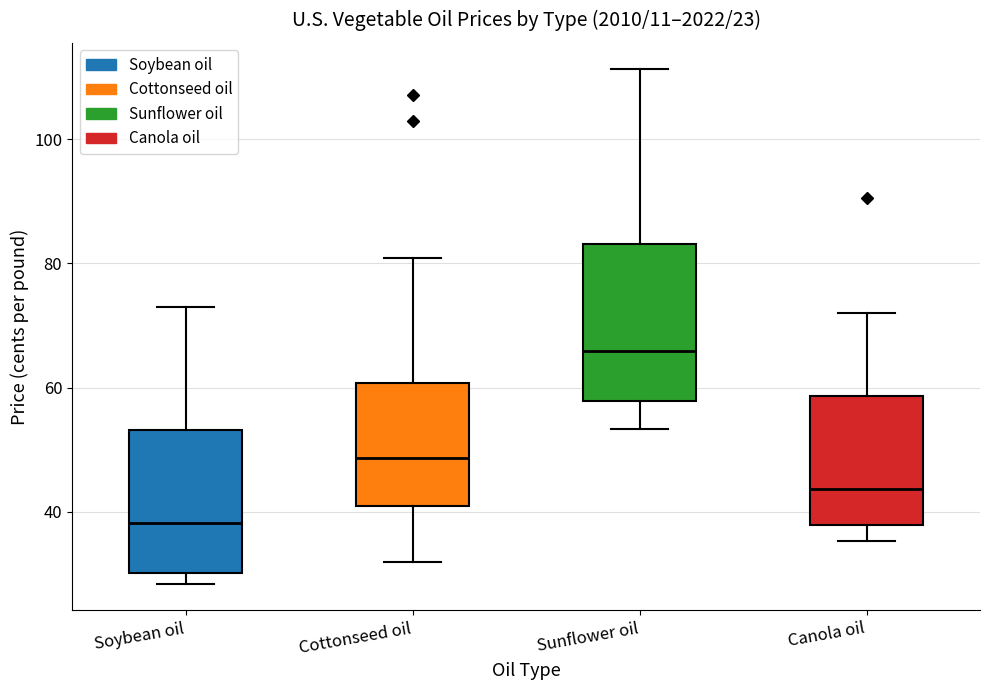

Where does the median line of the box for Cottonseed oil sit on the y-axis? The values are not printed on the chart, so give them approximately, as read against the axis.

48